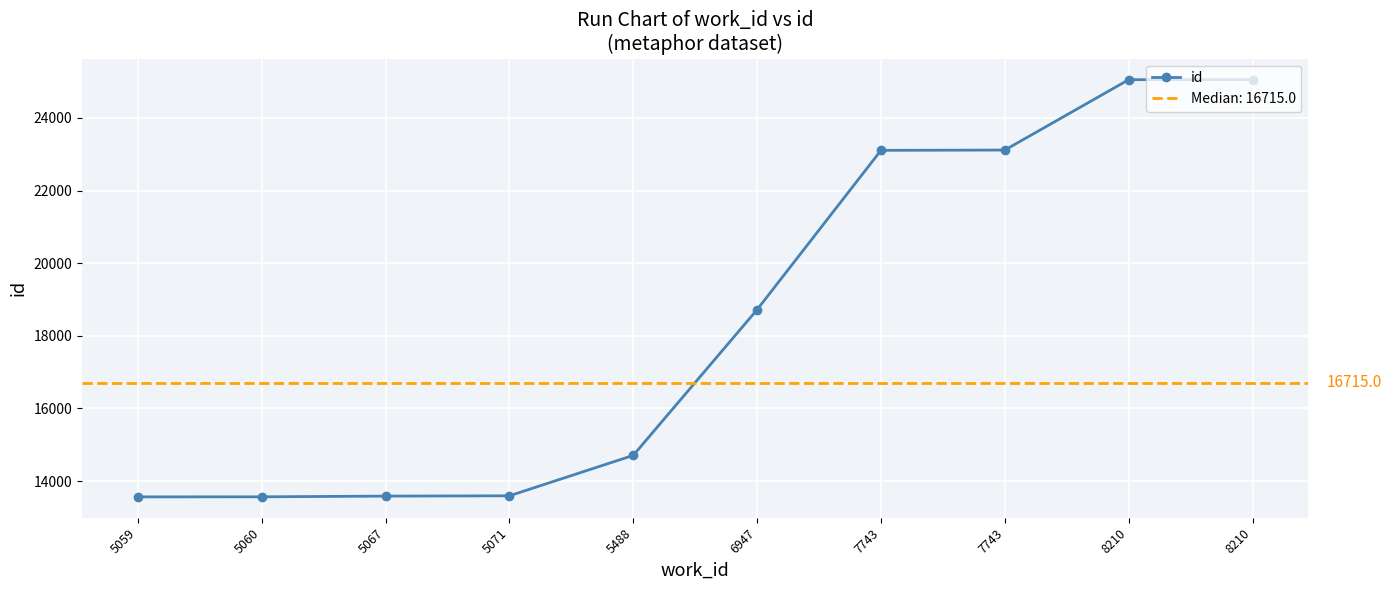

True or false: the data shows 23115 at 7743.

True